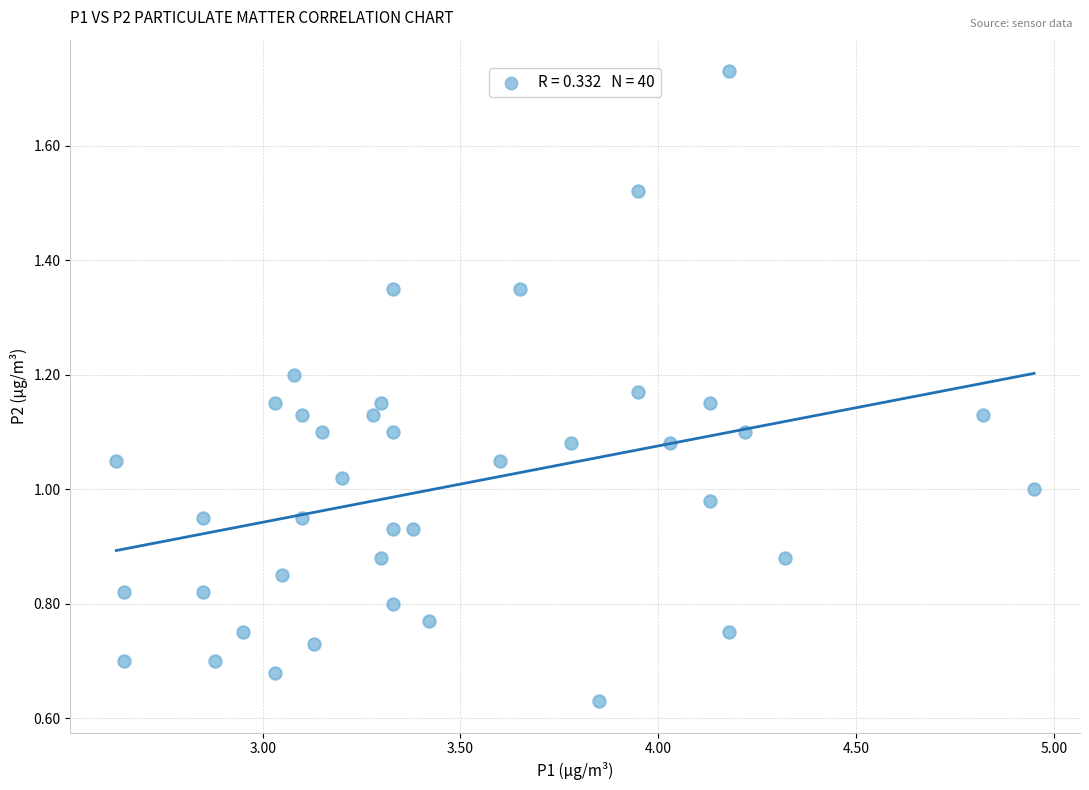

What is the range of X values (max minus min)?

2.3